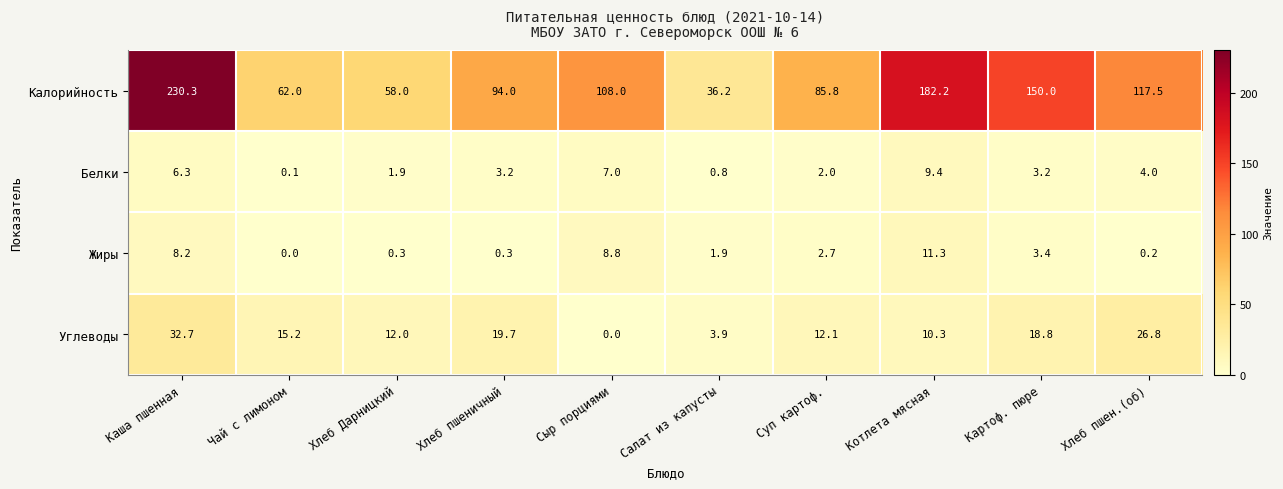

What is the total value across all series at Хлеб Дарницкий?

72.2